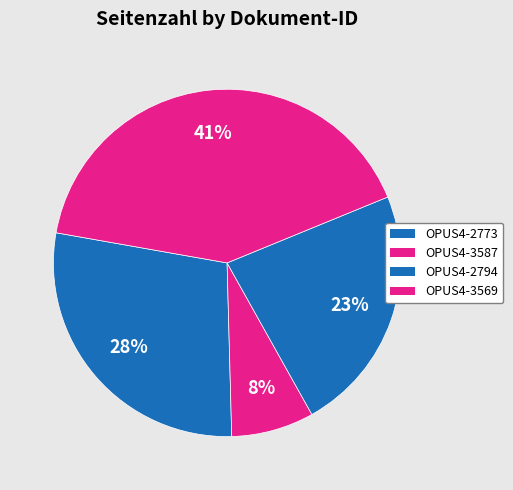

What is the change in value from OPUS4-3587 to OPUS4-2794?

+6